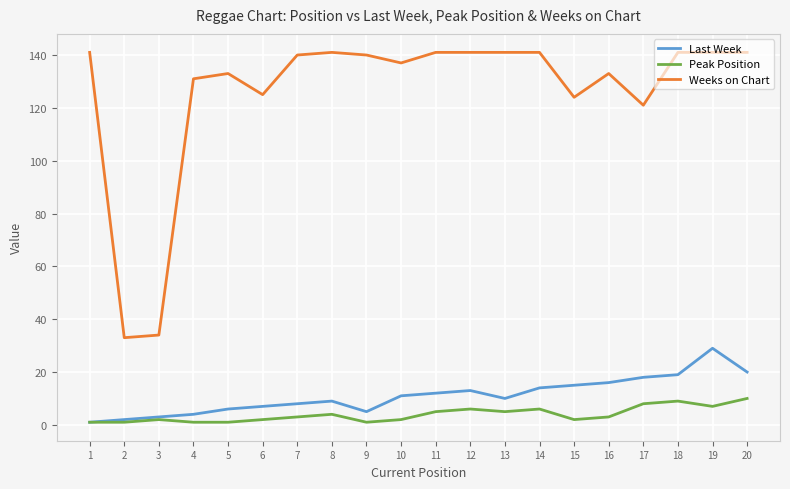

What is the greatest value displayed?

141